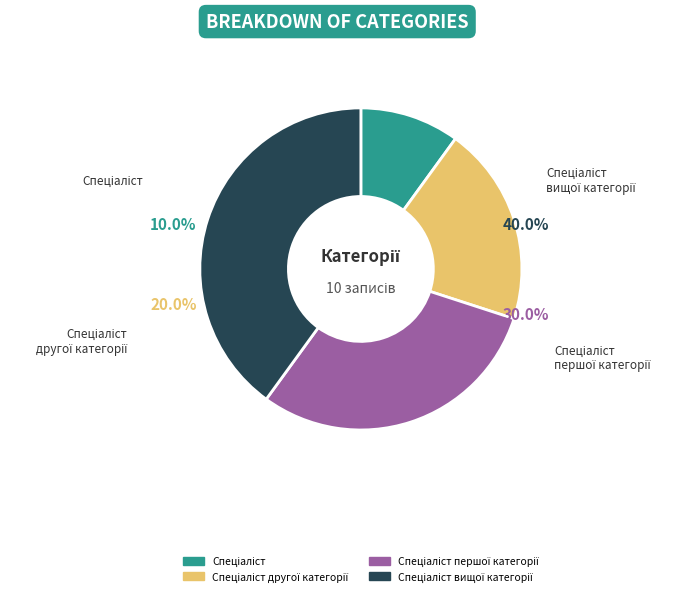

What percentage is the Спеціаліст вищої категорії slice, to the nearest percent?

40%